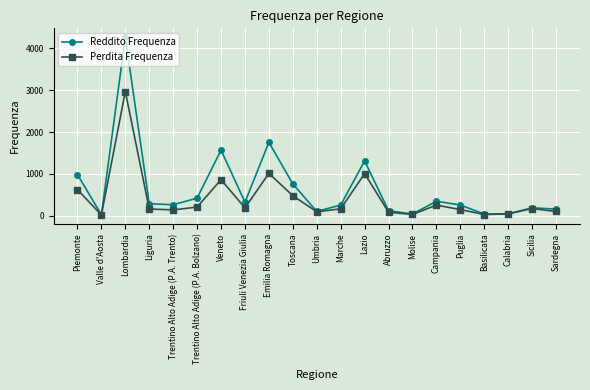

What is the label of the 5th point from the left?

Trentino Alto Adige (P.A. Trento)